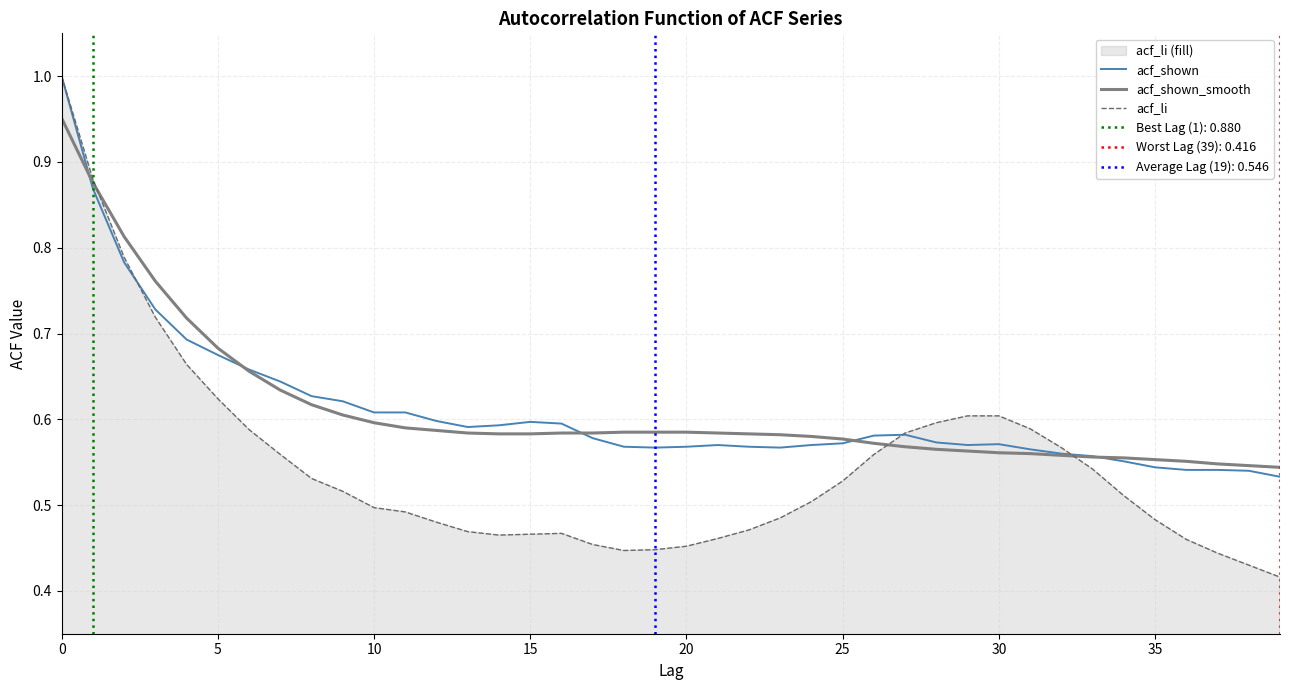

What is the smallest value displayed?

0.4